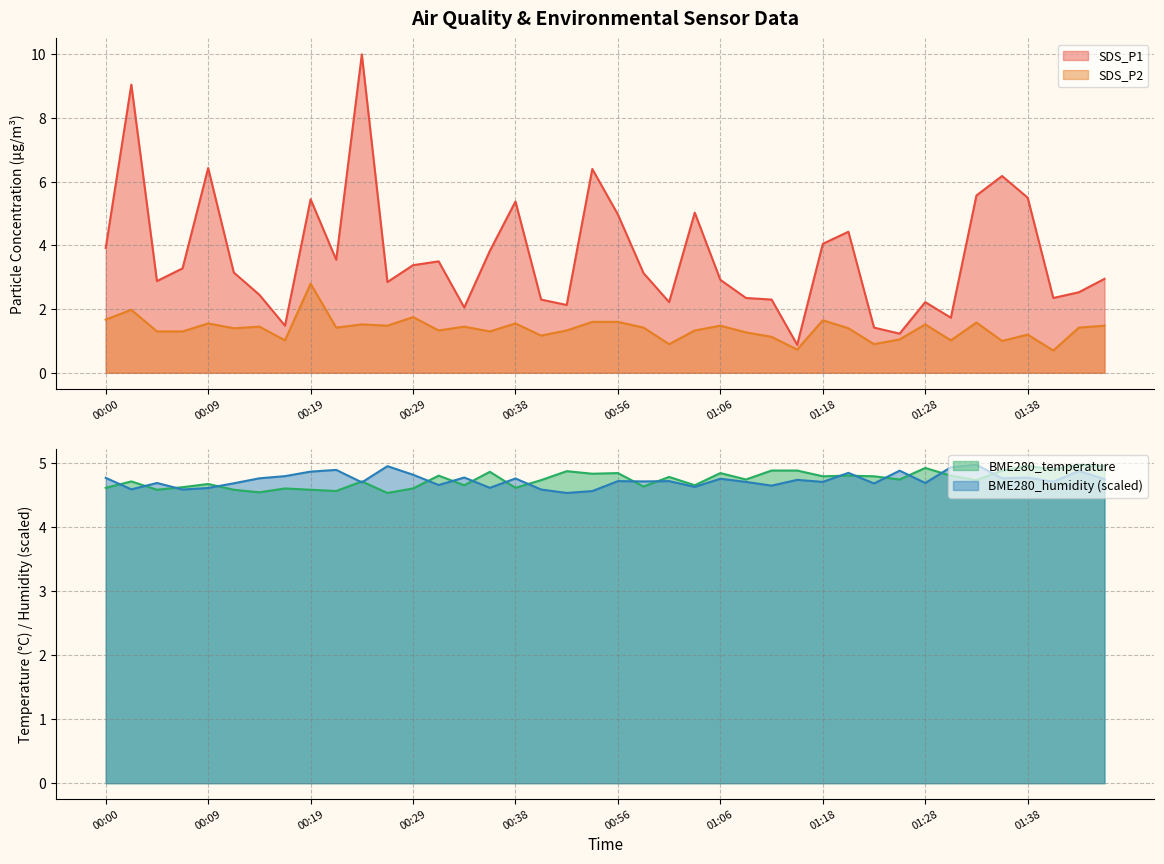

At which label is BME280_humidity closest to 4?

00:51